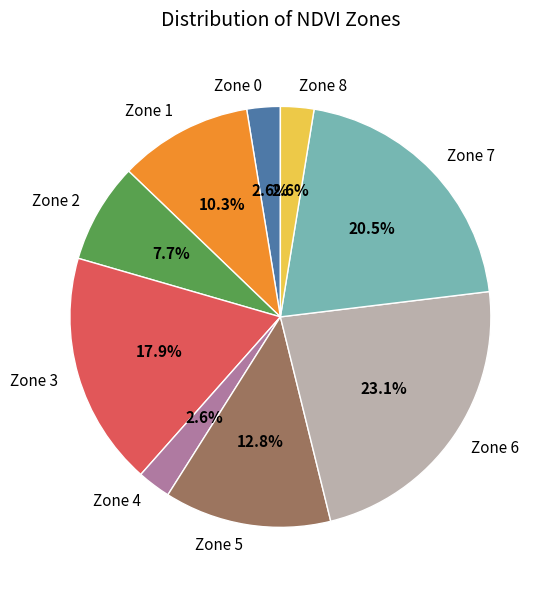

Which slice is the largest?

Zone 6